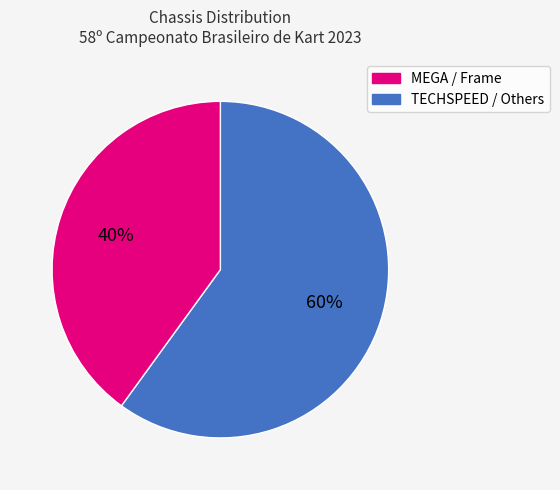

Is there any slice that represents more than half of the pie?

Yes